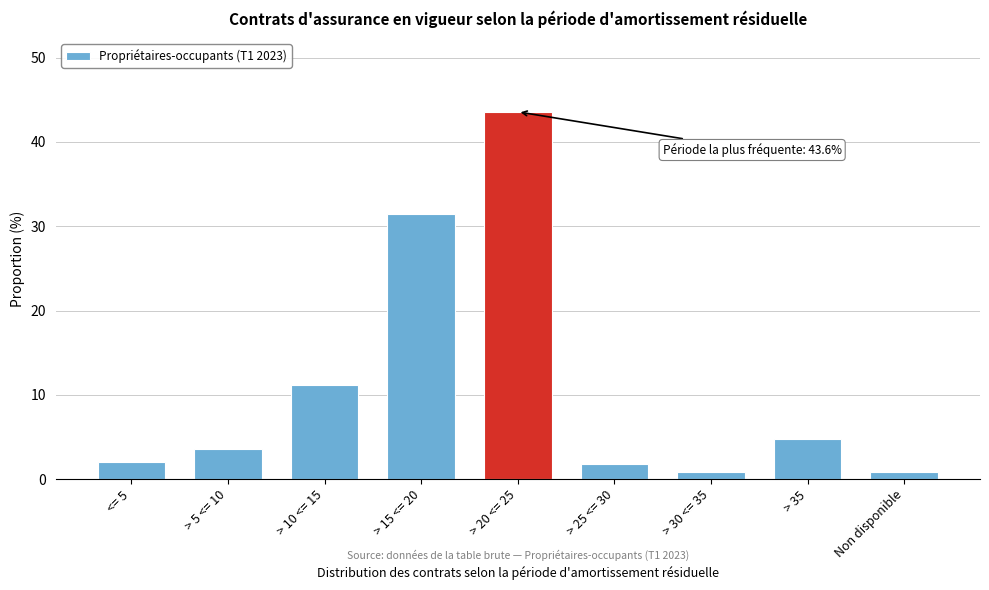

Reading left to right, list all the values displayed in this chart.

2.0	3.6	11.1	31.4	43.6	1.8	0.9	4.8	0.9